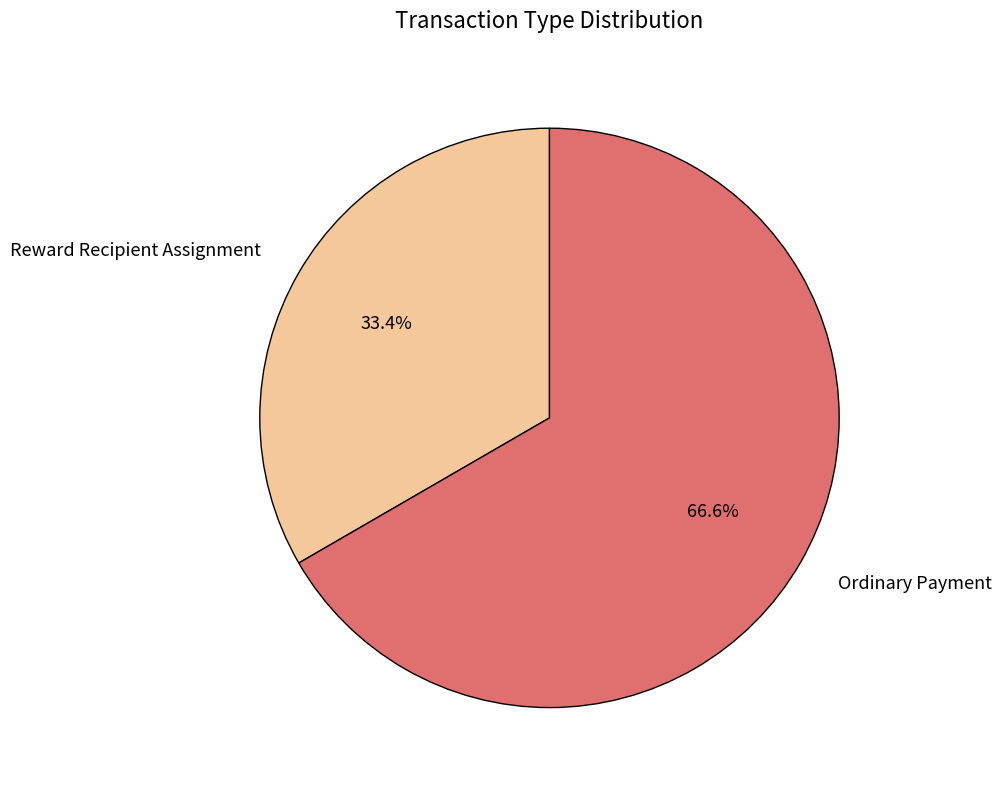

Which slice is the largest?

Ordinary Payment